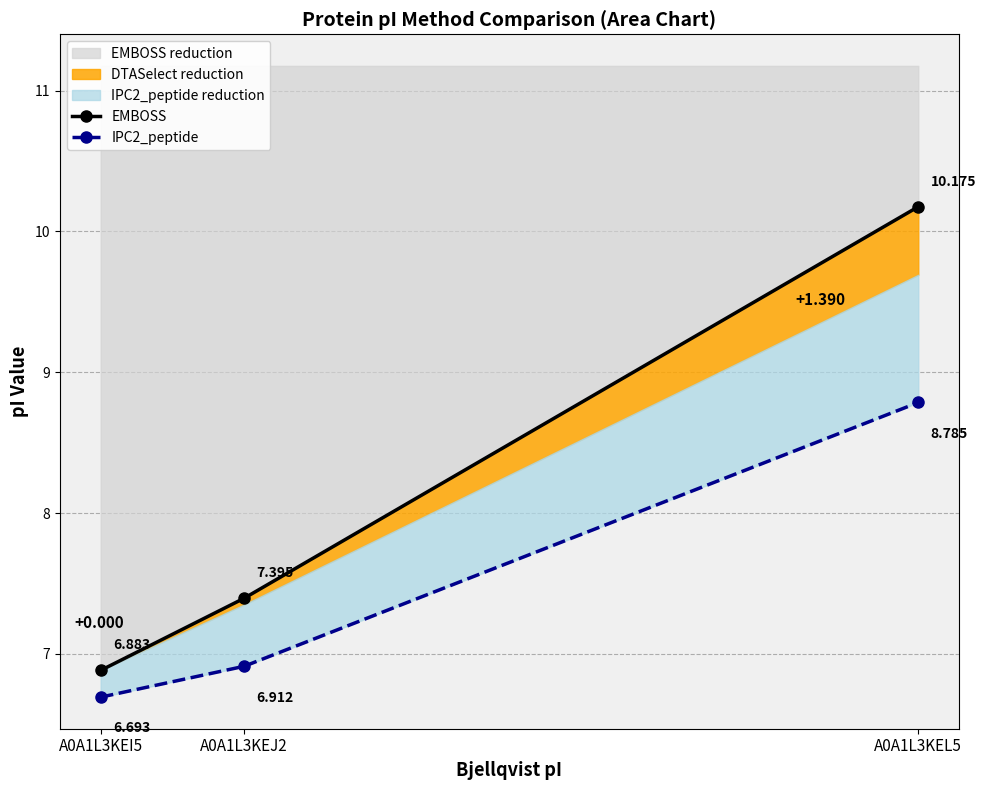

Reading left to right, extract all data points from this chart.

EMBOSS: A0A1L3KEI5=6.9	A0A1L3KEJ2=7.4	A0A1L3KEL5=10.2
IPC2_peptide: A0A1L3KEI5=6.7	A0A1L3KEJ2=6.9	A0A1L3KEL5=8.8